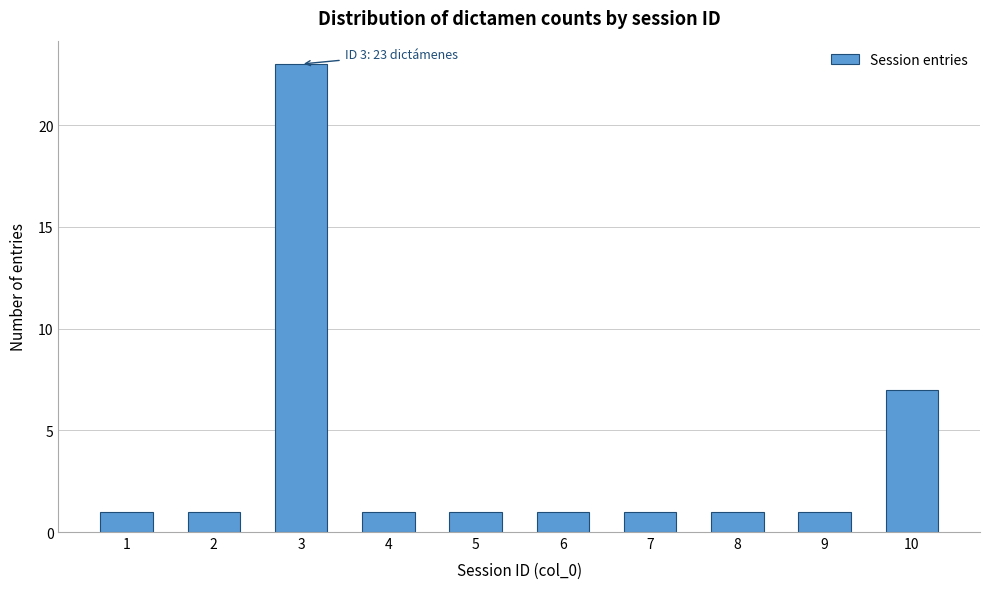

Reading left to right, extract all data points from this chart.

1	1	23	1	1	1	1	1	1	7